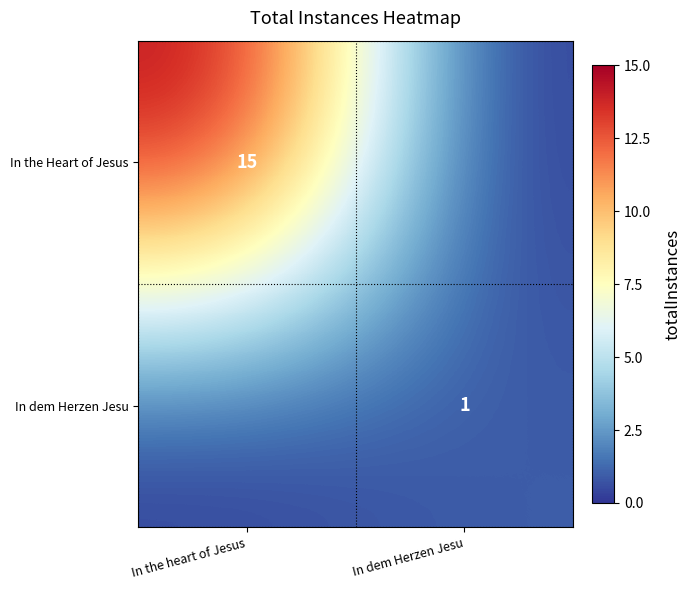

True or false: In dem Herzen Jesu has a value of 1 at In dem Herzen Jesu.

True